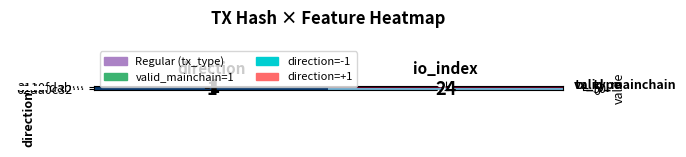

What is the difference between the 3110fdab… values at io_index and direction?

98